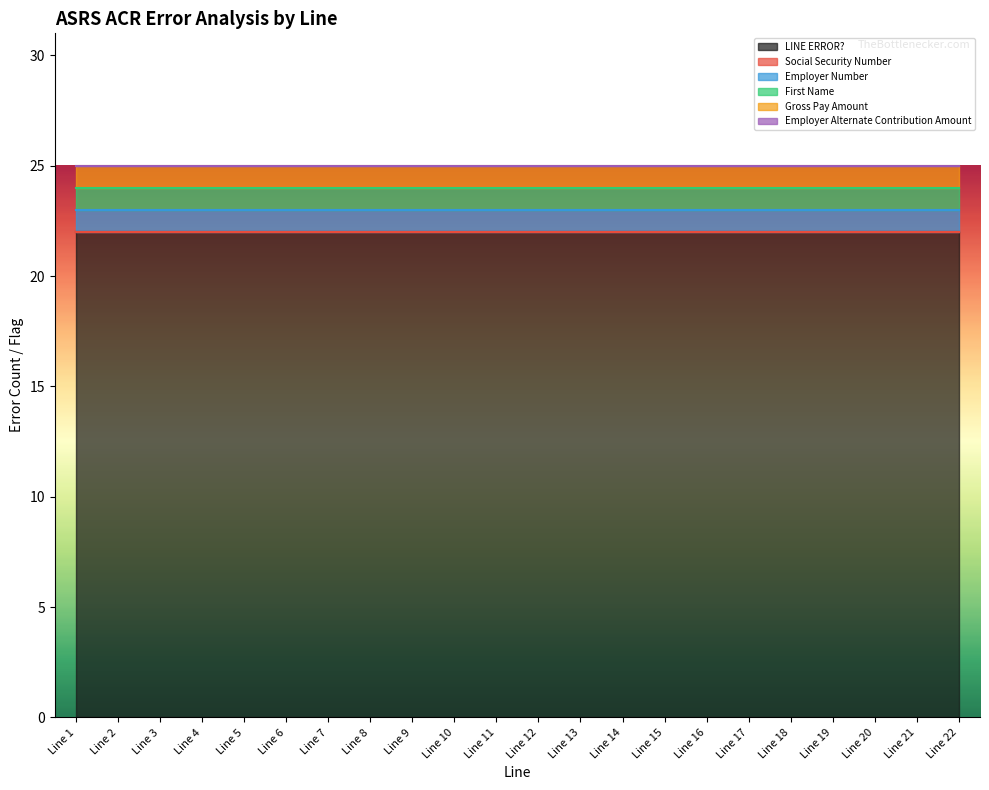

What are all the series names shown in the legend?

LINE ERROR?, Social Security Number, Employer Number, First Name, Gross Pay Amount, Employer Alternate Contribution Amount